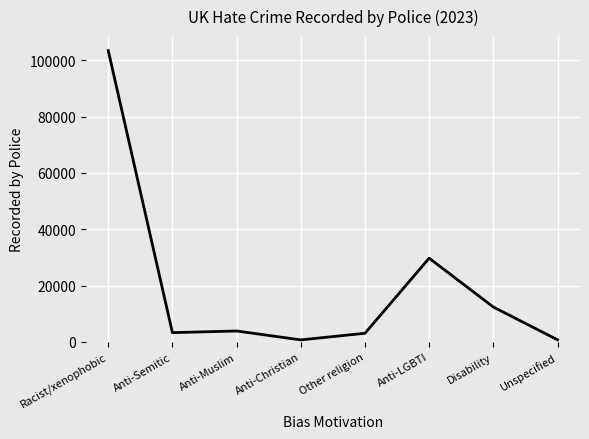

What is the greatest value displayed?

103405